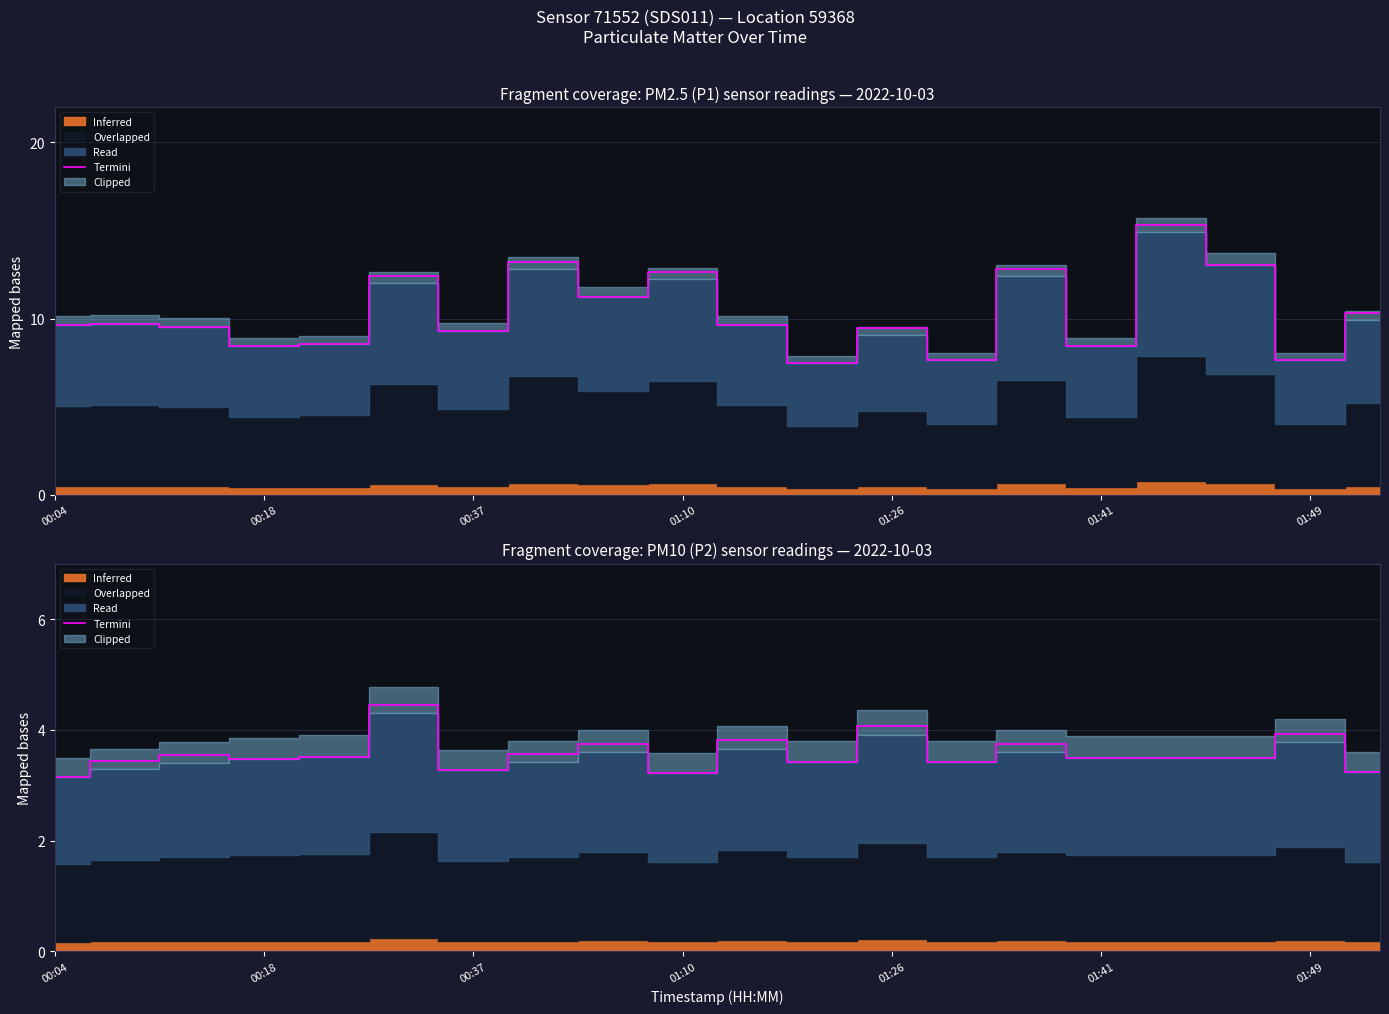

What is the difference between the second highest and second lowest values?

0.8